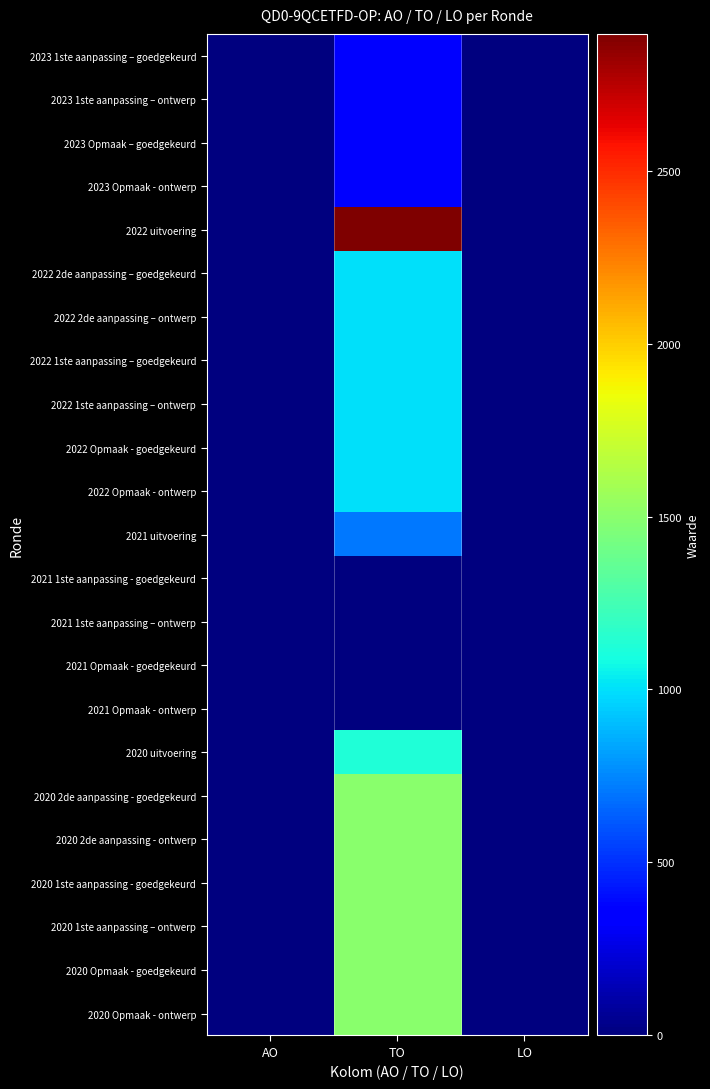

At how many categories does at least one series exceed 1542?

1